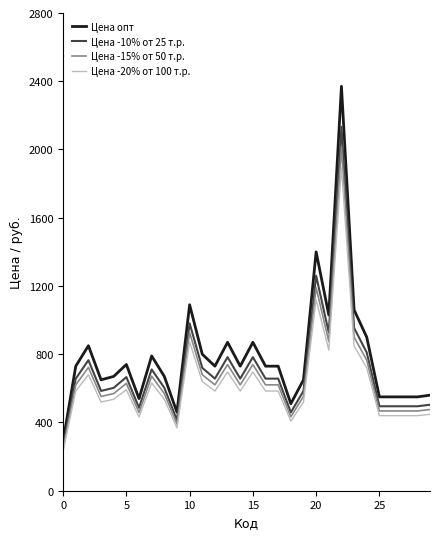

What is the lowest value of the Цена -10% от 25 т.р. series?

261.0